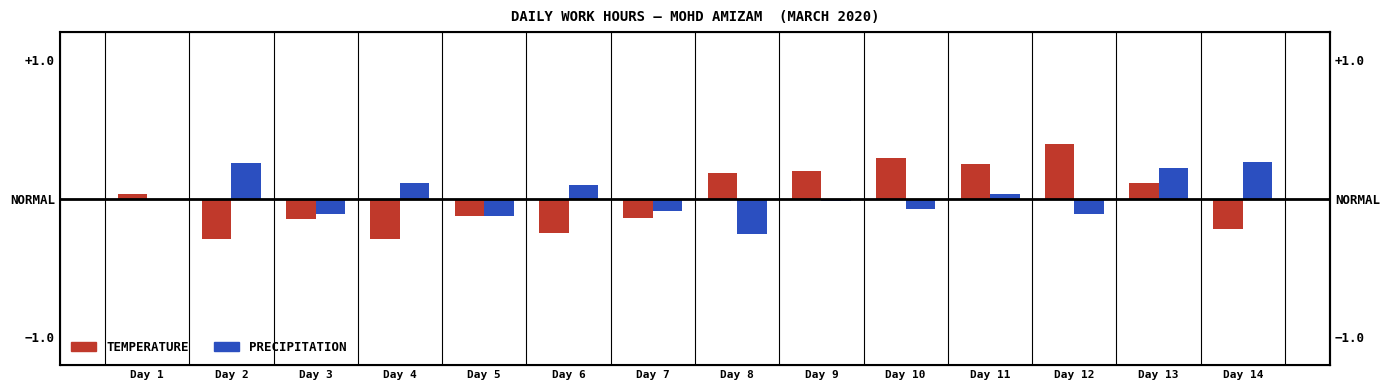

At which category is the sum across all series the highest?

Day 13